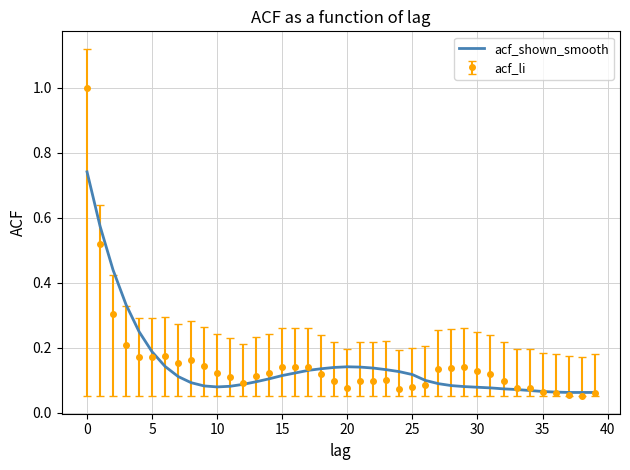

What is the maximum value shown in the chart?

1.0